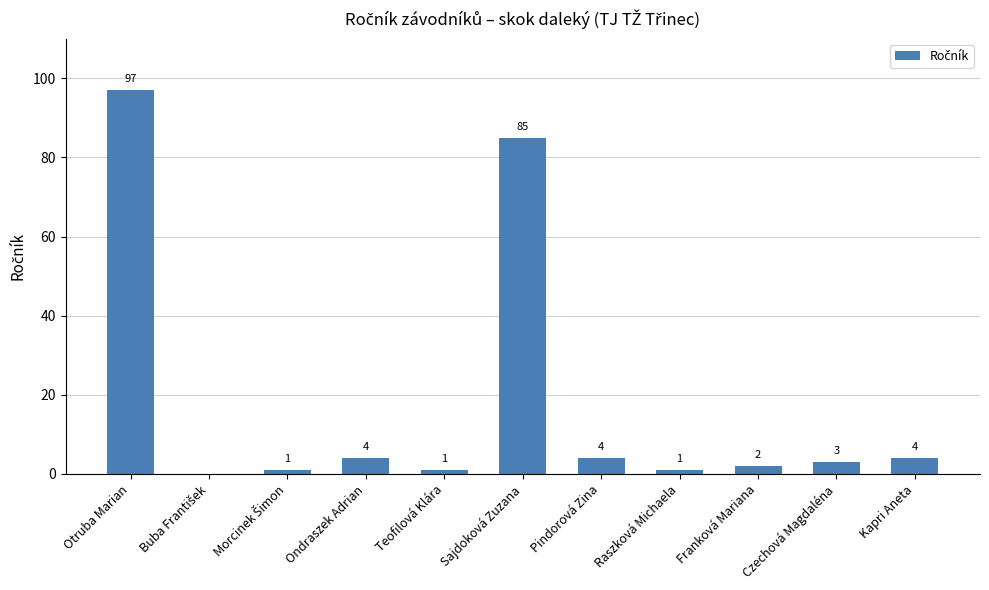

Between Czechová Magdaléna and Sajdoková Zuzana, which is larger?

Sajdoková Zuzana